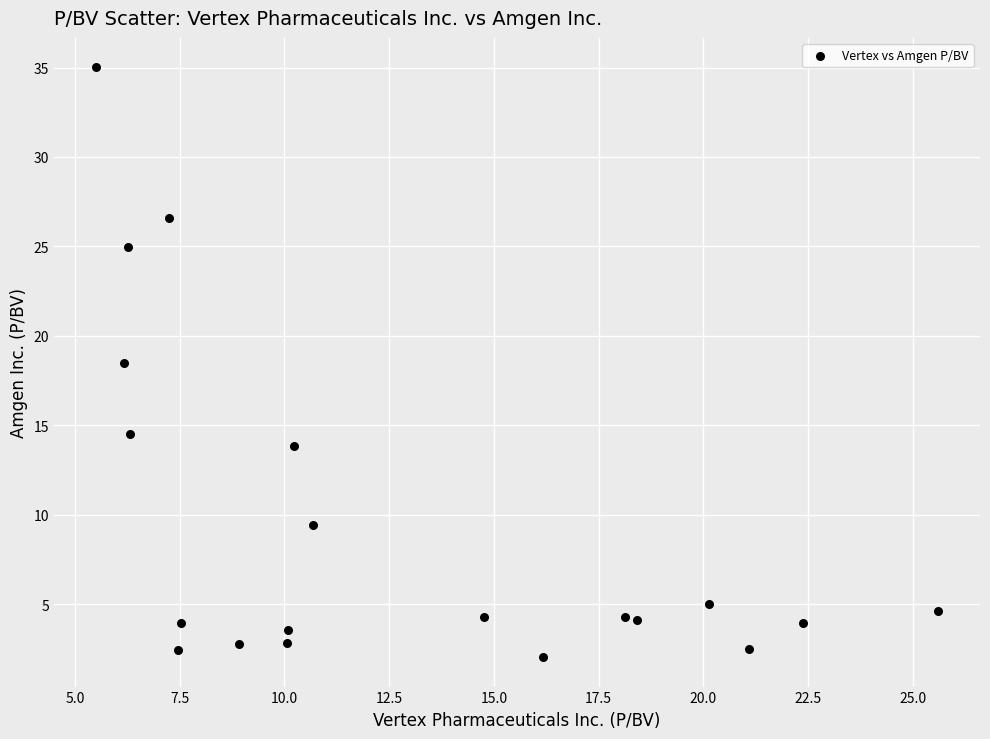

What is the range of X values (max minus min)?

20.1